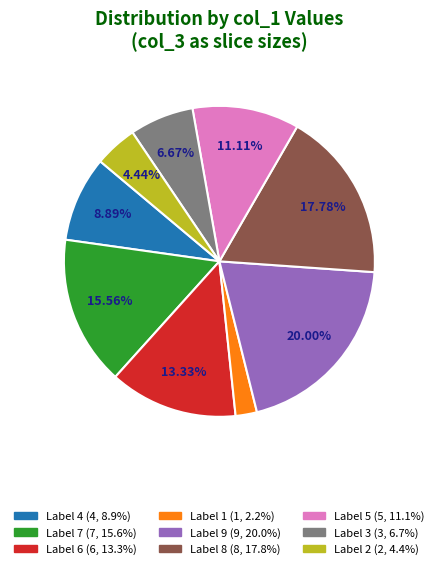

To the nearest percent, what is the difference between the largest and smallest slice percentages?

18%